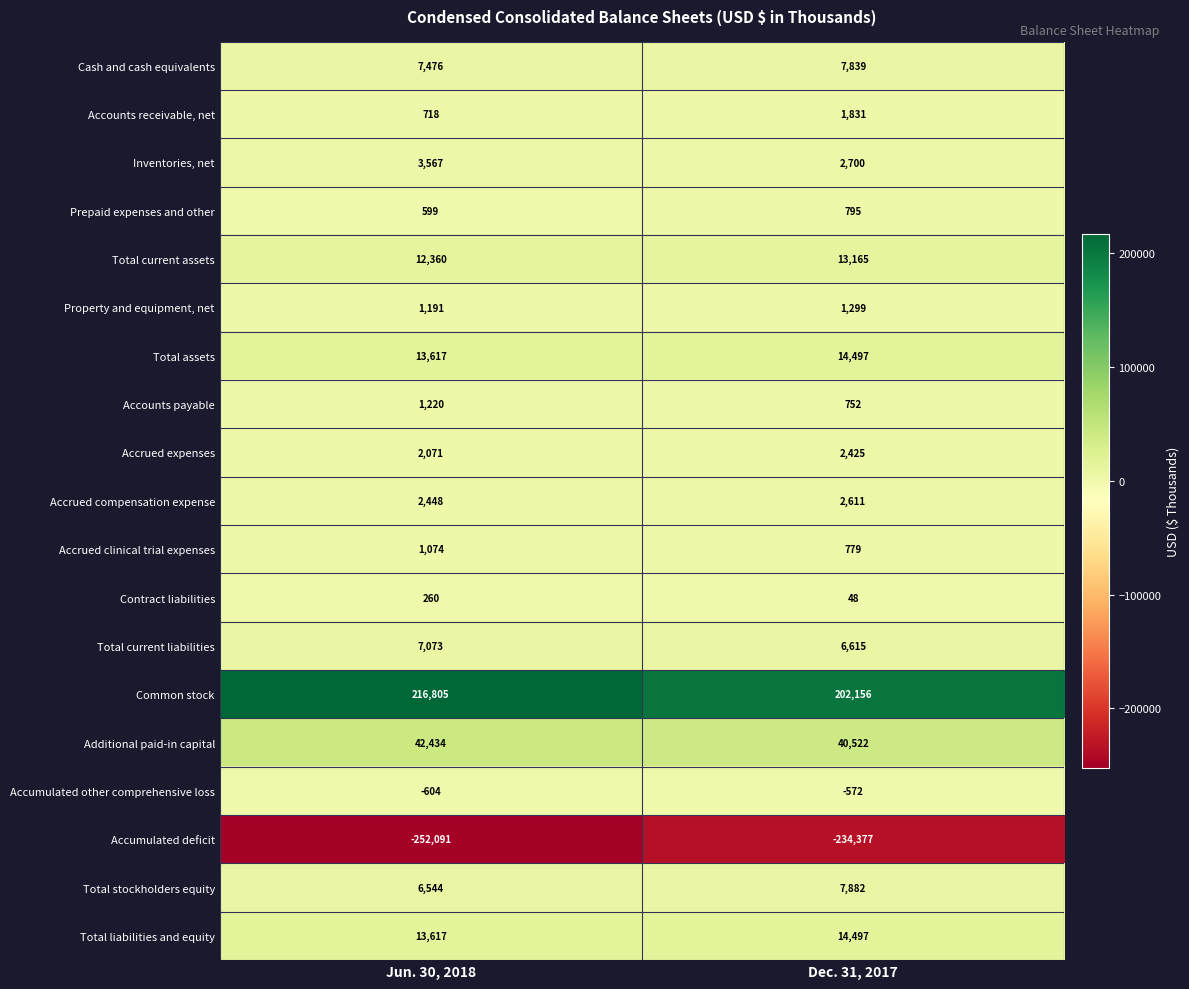

The value of Accounts payable at Jun. 30, 2018 is 823. True or false?

False